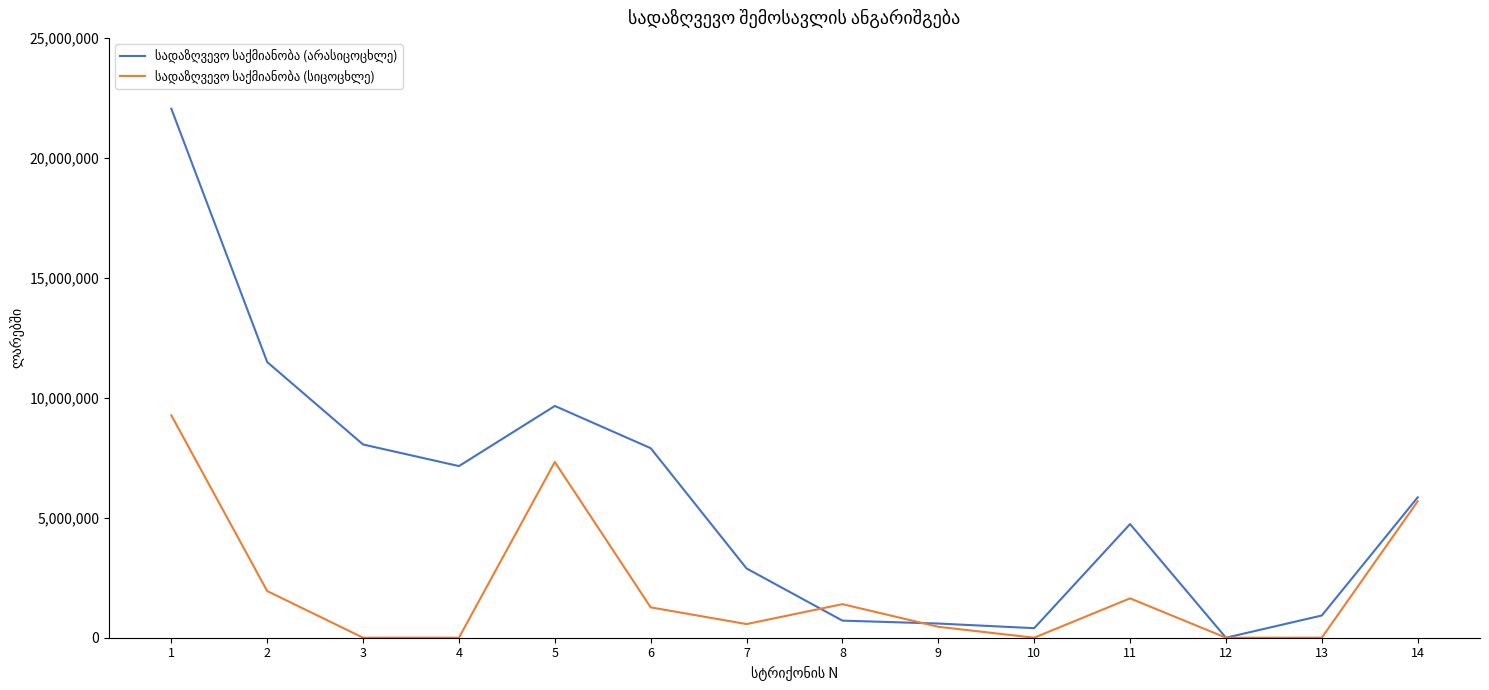

What is the maximum value shown in the chart?

22048528.2